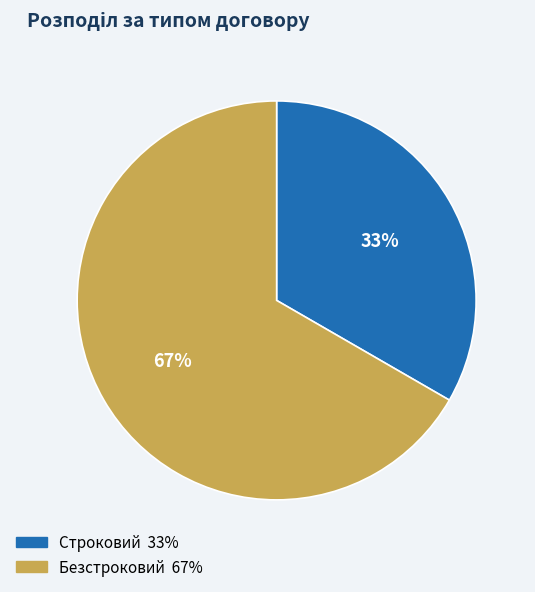

True or false: Строковий accounts for 20% of the total.

False